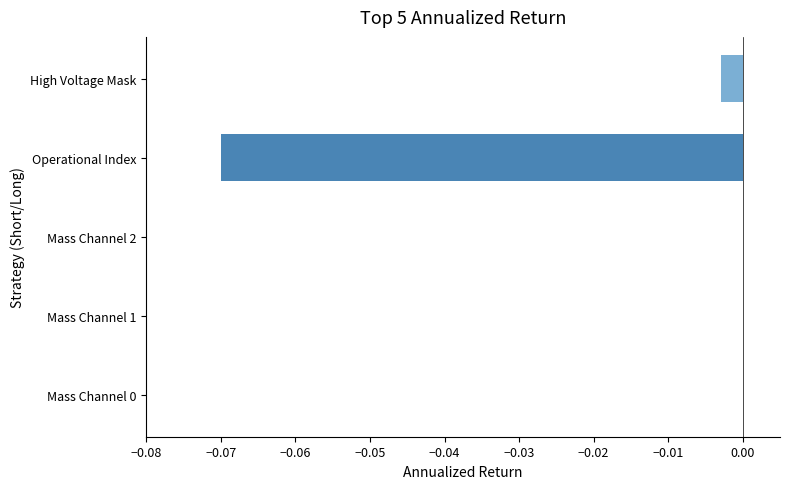

How many series are shown in this chart?

1